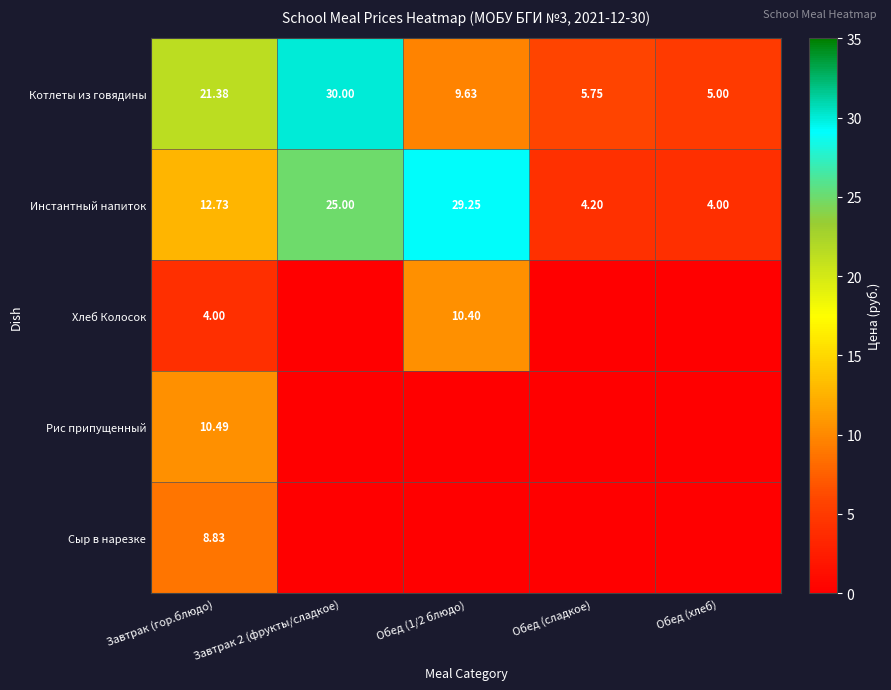

Rank the series at Завтрак (гор.блюдо) from lowest to highest value.

Хлеб Колосок, Сыр в нарезке, Рис припущенный, Инстантный напиток, Котлеты из говядины